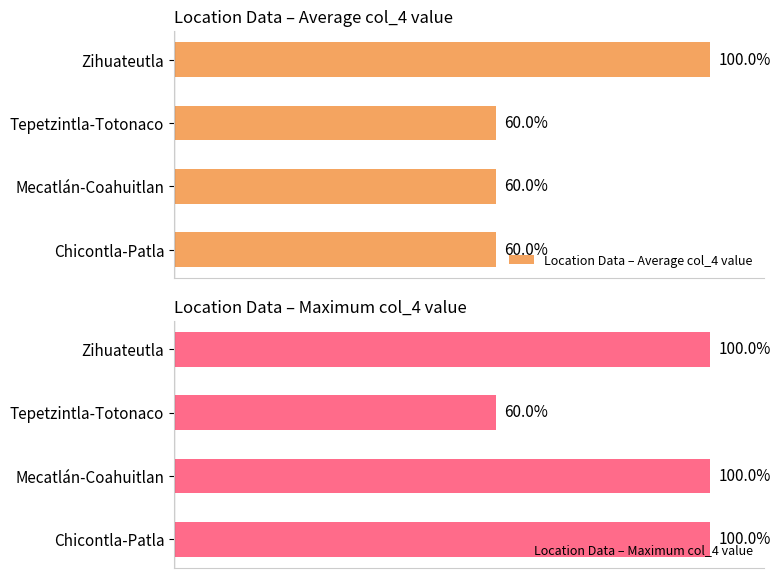

Rank the series by their maximum value, from lowest to highest.

Location Data – Average col_4 value, Location Data – Maximum col_4 value